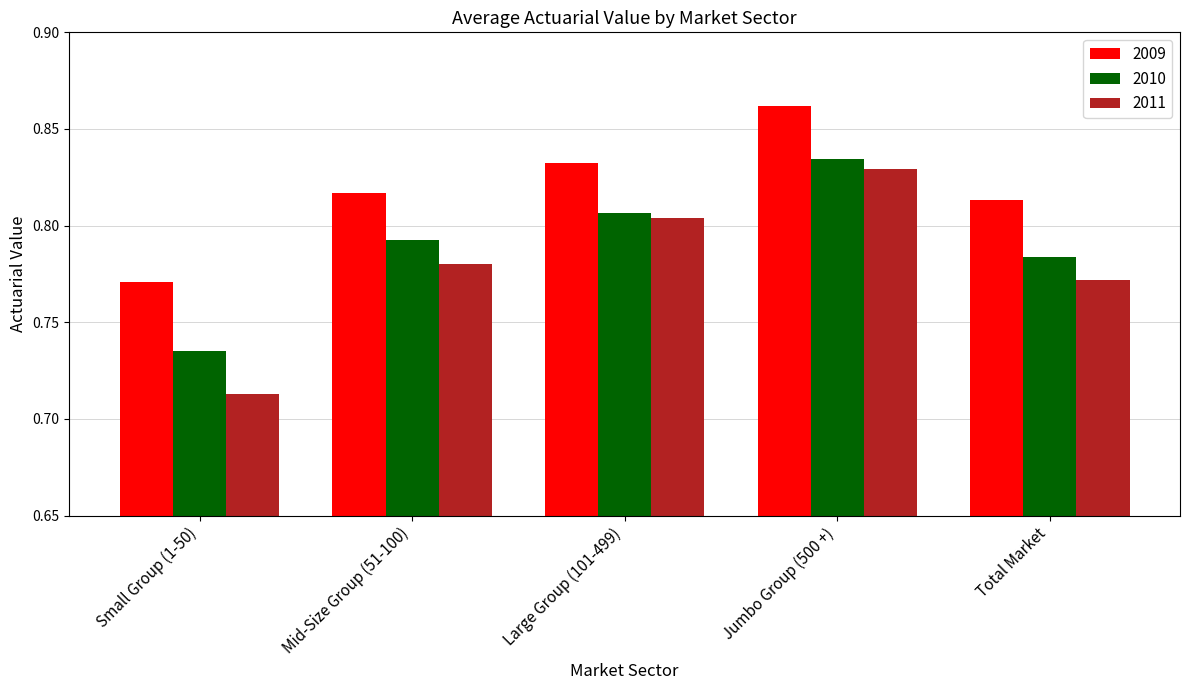

At which label is 2009 closest to 0?

Small Group (1-50)